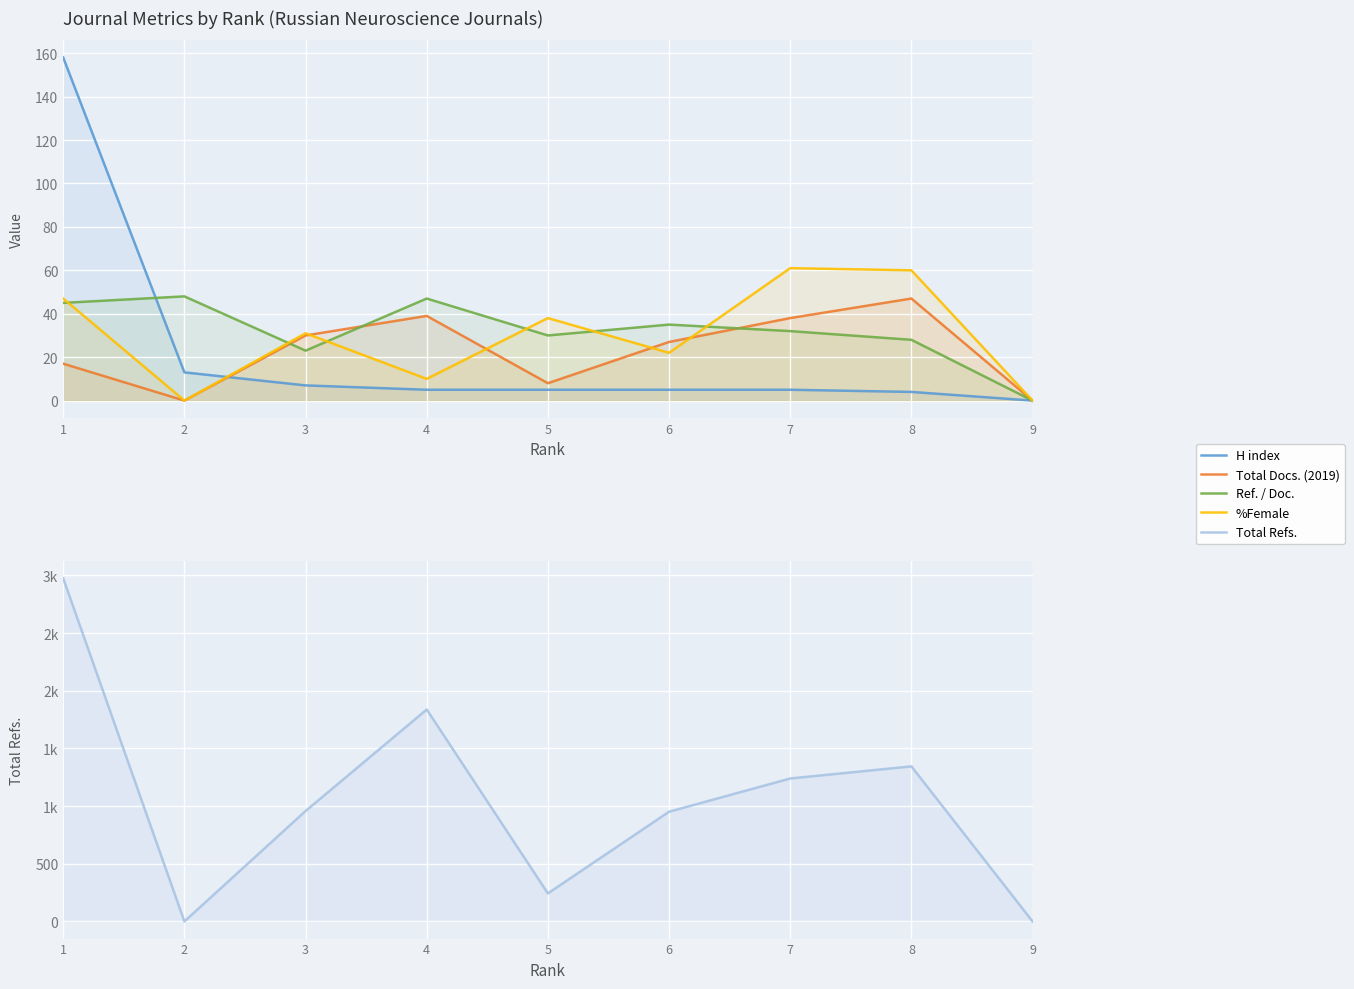

Reading left to right, extract all data points from this chart.

H index: 158	13	7	5	5	5	5	4	0
Total Docs. (2019): 17	0	30	39	8	27	38	47	0
Ref. / Doc.: 45	48	23	47	30	35	32	28	0
%Female: 47	0	31	10	38	22	61	60	0
Total Refs.: 2974	0	957	1837	243	951	1239	1344	0